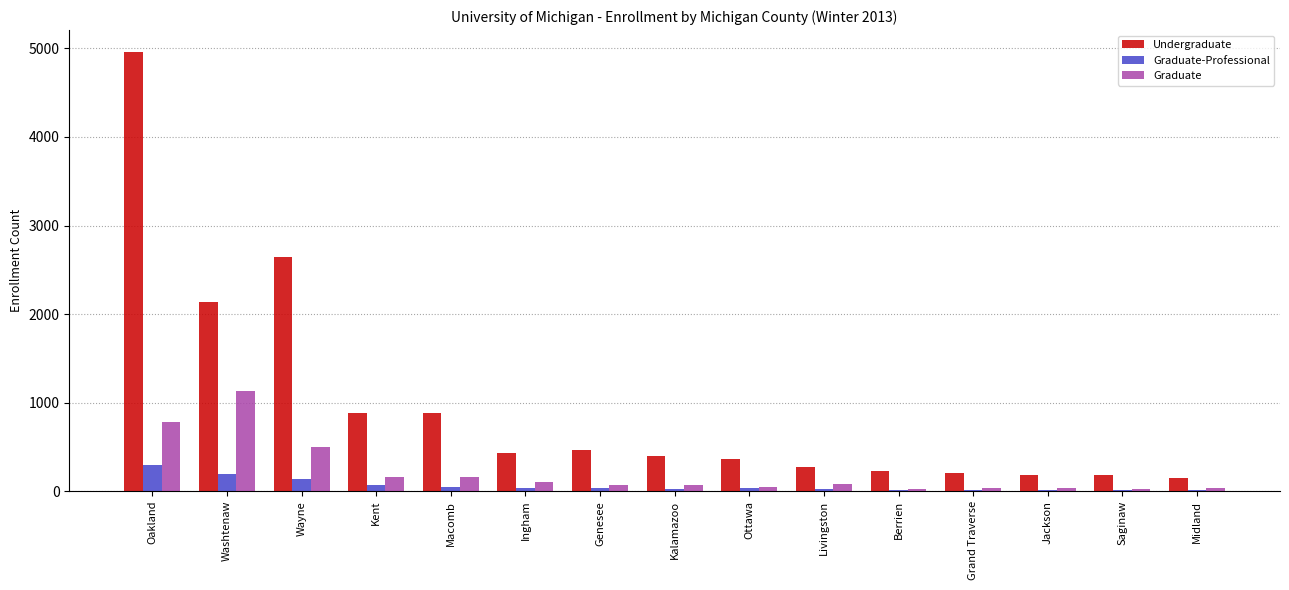

Is it true that Undergraduate equals 3175 at Oakland?

False